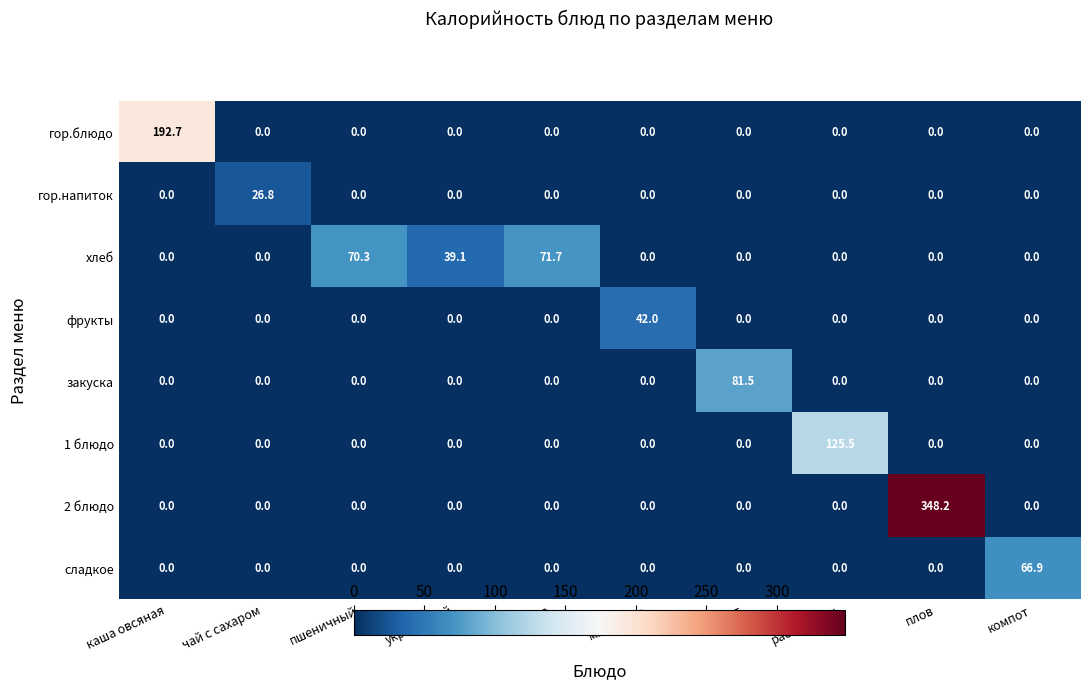

Rank the series by their maximum value, from lowest to highest.

гор.напиток, фрукты, сладкое, хлеб, закуска, 1 блюдо, гор.блюдо, 2 блюдо